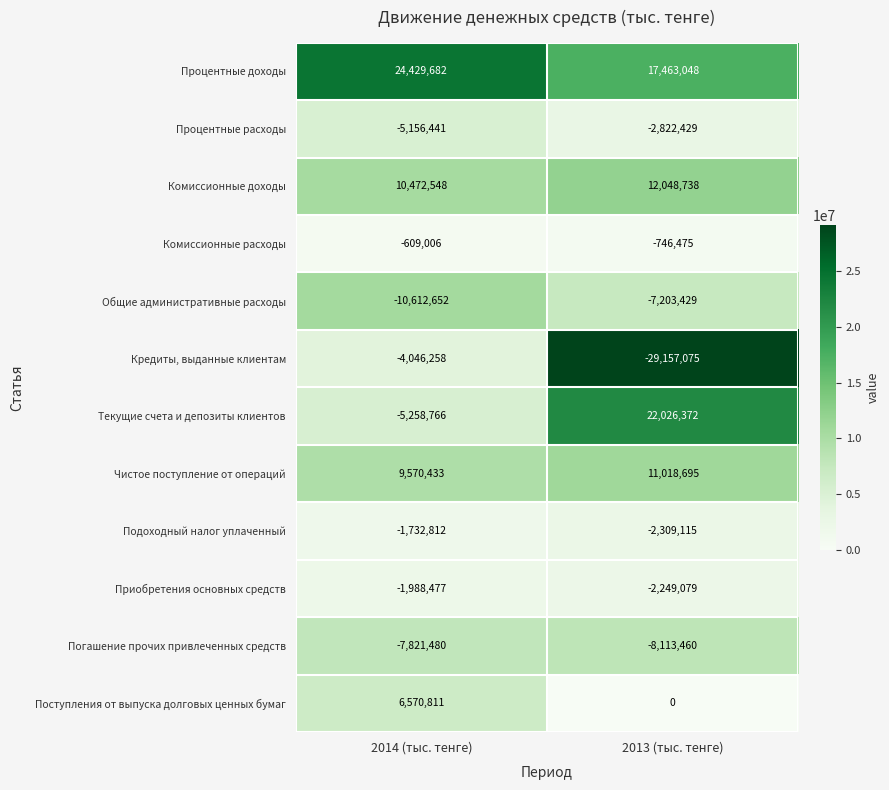

How many distinct data groups are displayed?

12